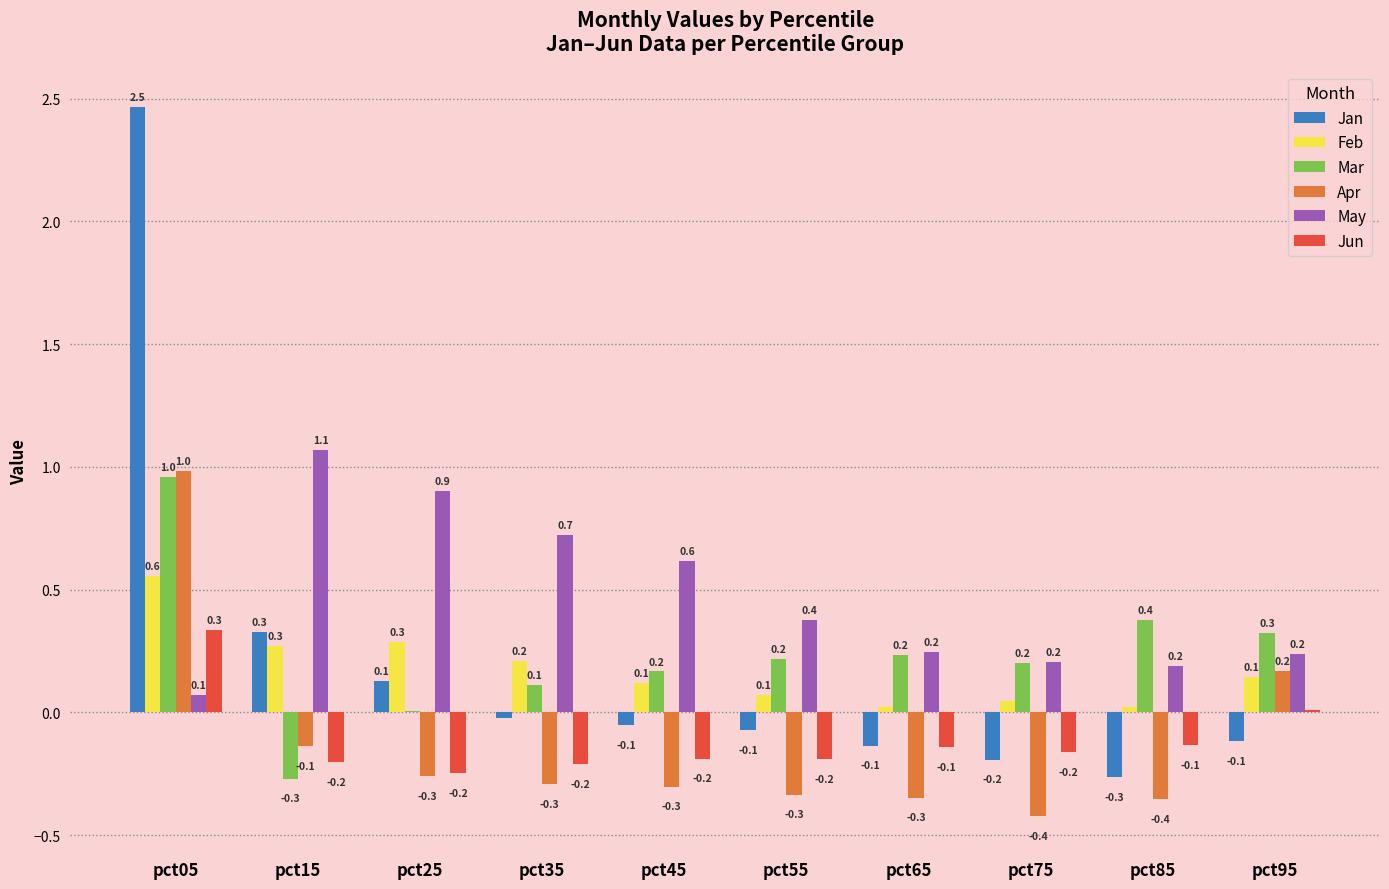

The value of Jun at pct15 is -0.3. True or false?

False